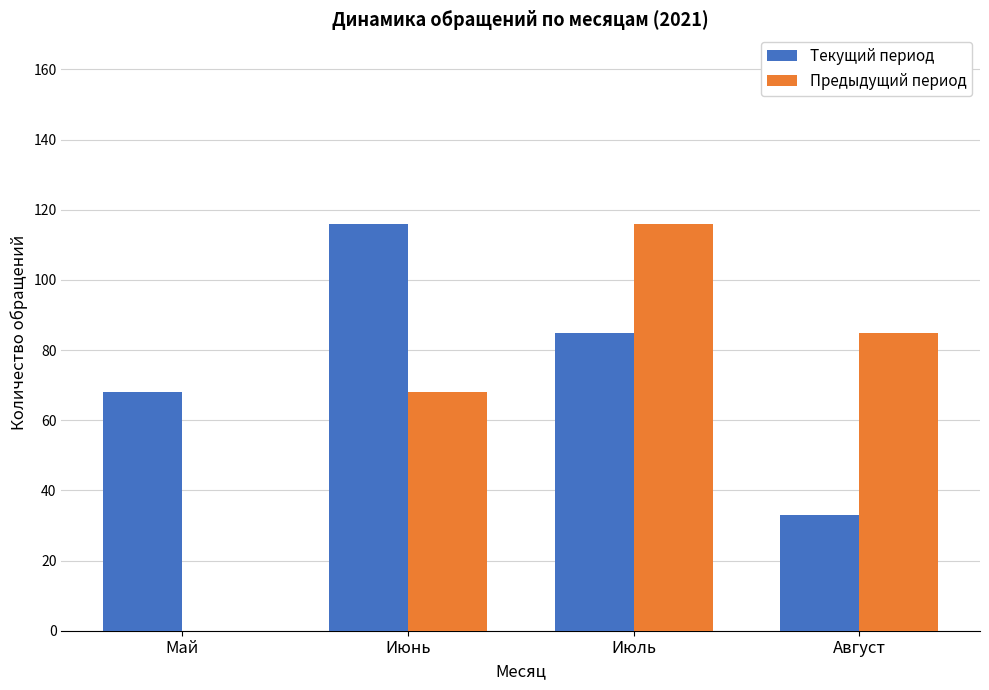

Between Июнь and Июль, which series saw the biggest shift?

Предыдущий период